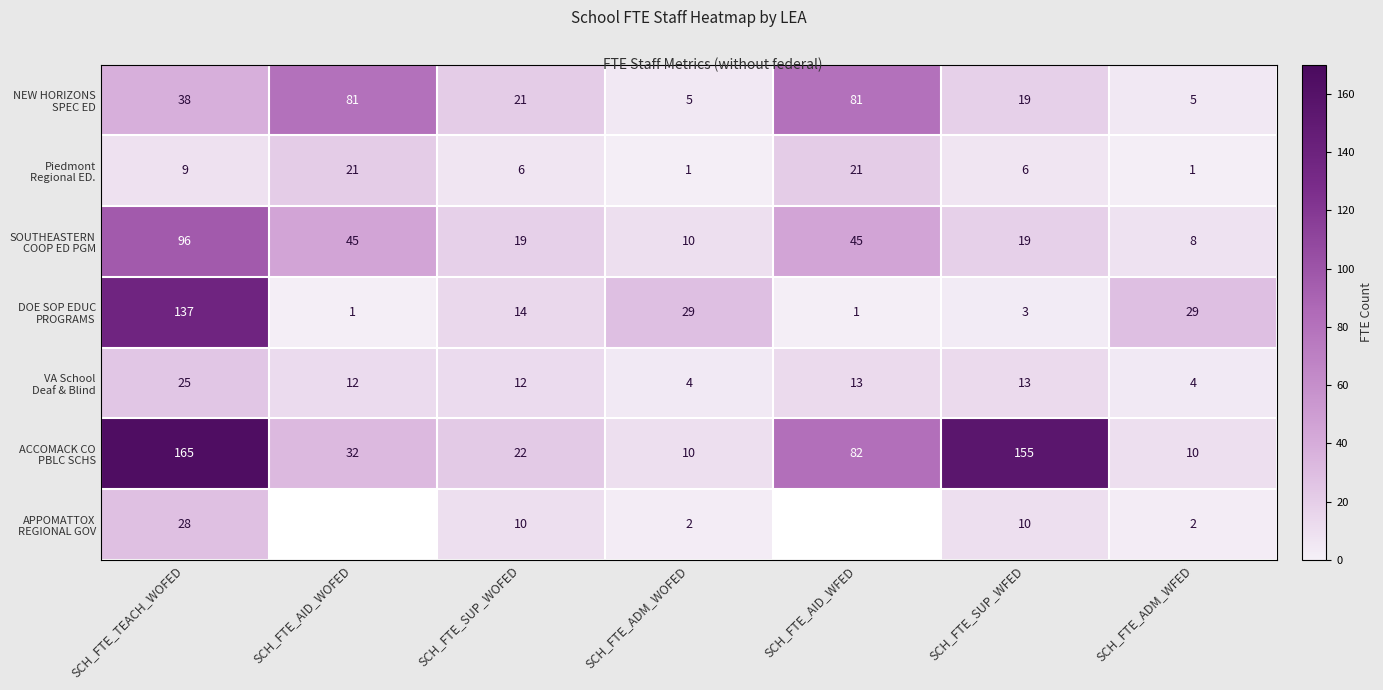

What is the difference between the NEW HORIZONS SPEC ED values at SCH_FTE_SUP_WFED and SCH_FTE_TEACH_WOFED?

19.0